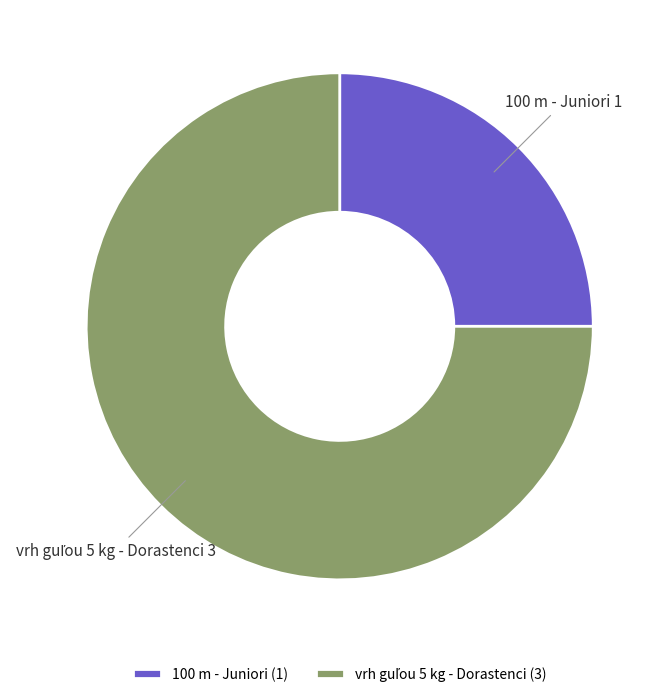

Is it true that 100 m - Juniori is 12% of the pie?

False